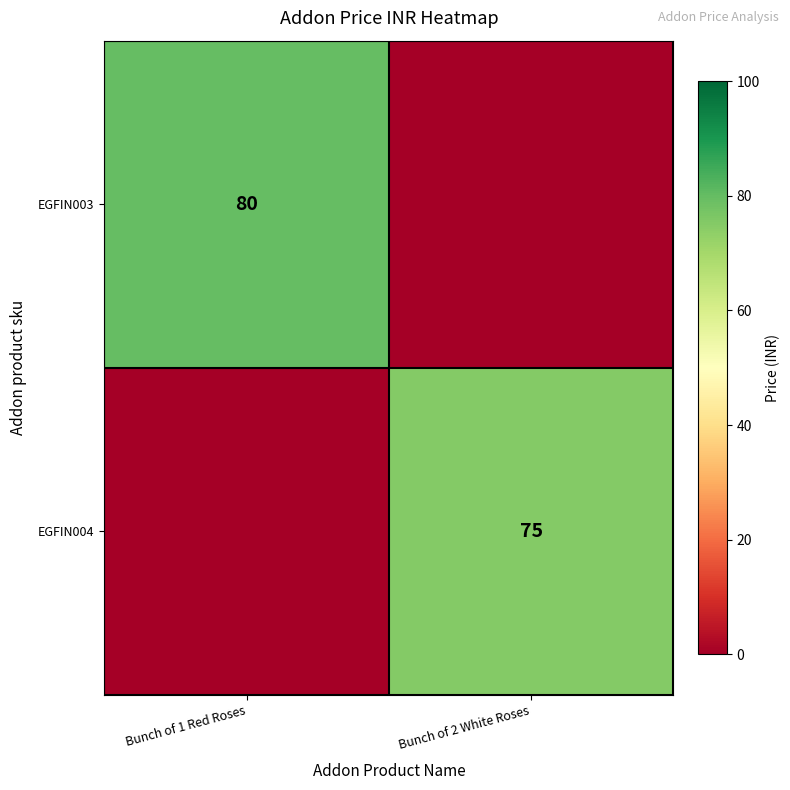

The EGFIN003 series shows 105 at Bunch of 1 Red Roses. True or false?

False